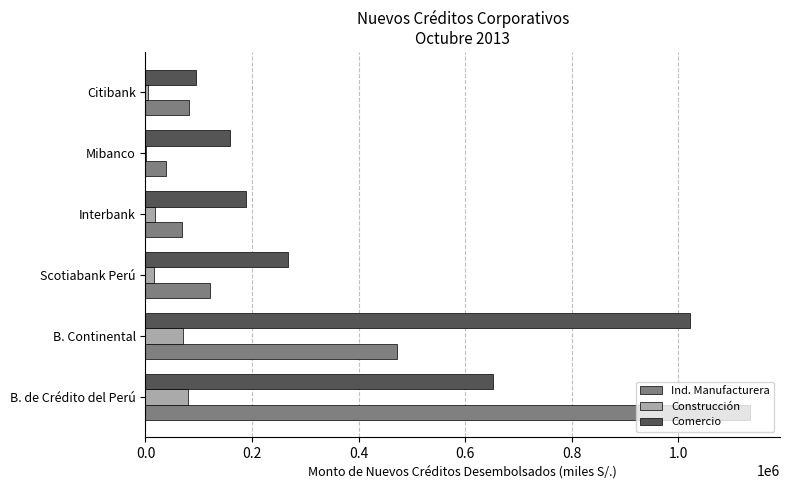

Which series changed the most between B. Continental and Scotiabank Perú?

Comercio